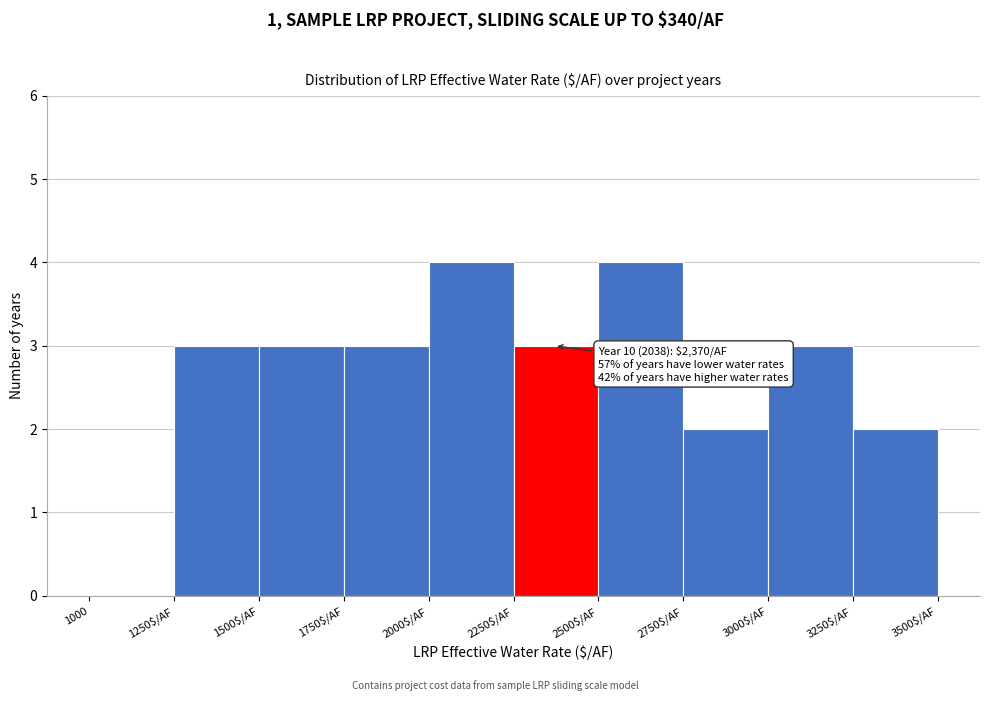

What is the sum of all values?

27